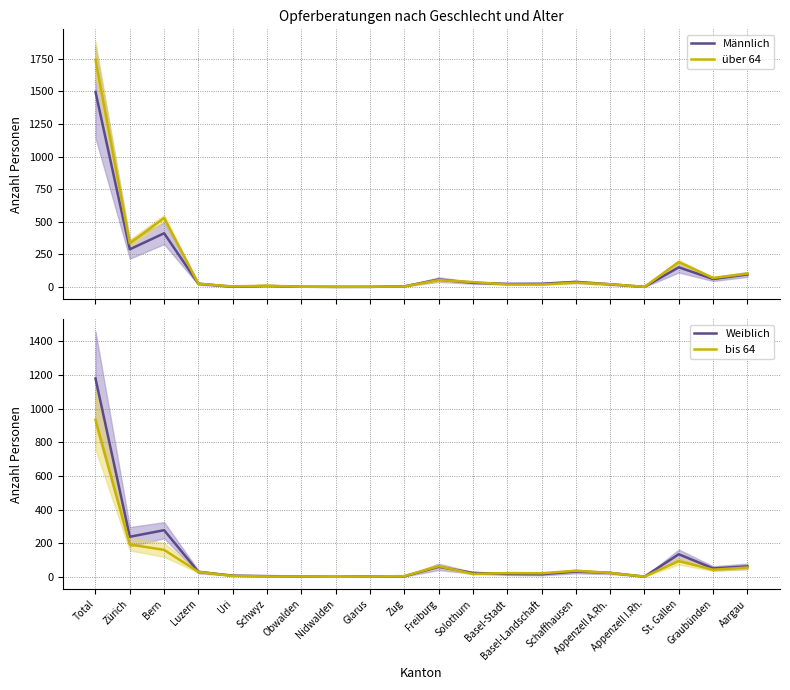

What is the sum of all Männlich values?

2748